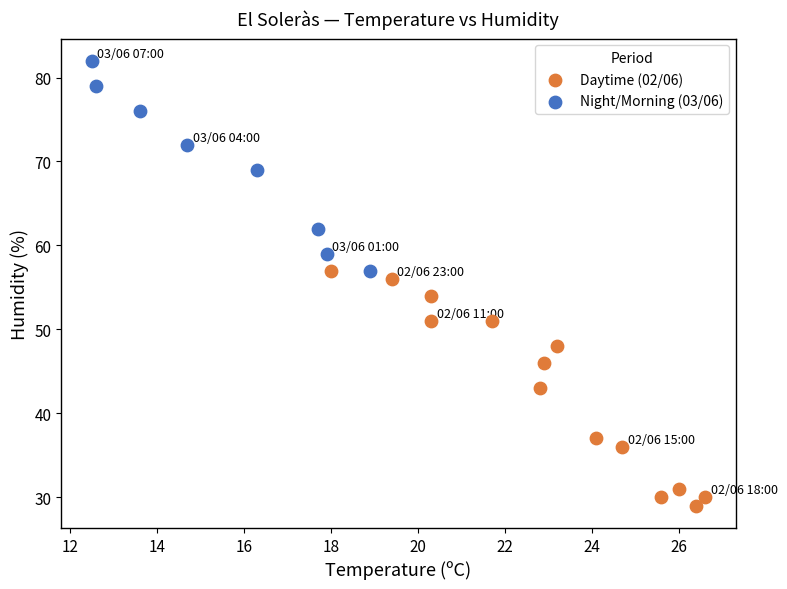

Which series contains the lowest Y value?

Daytime (02/06)